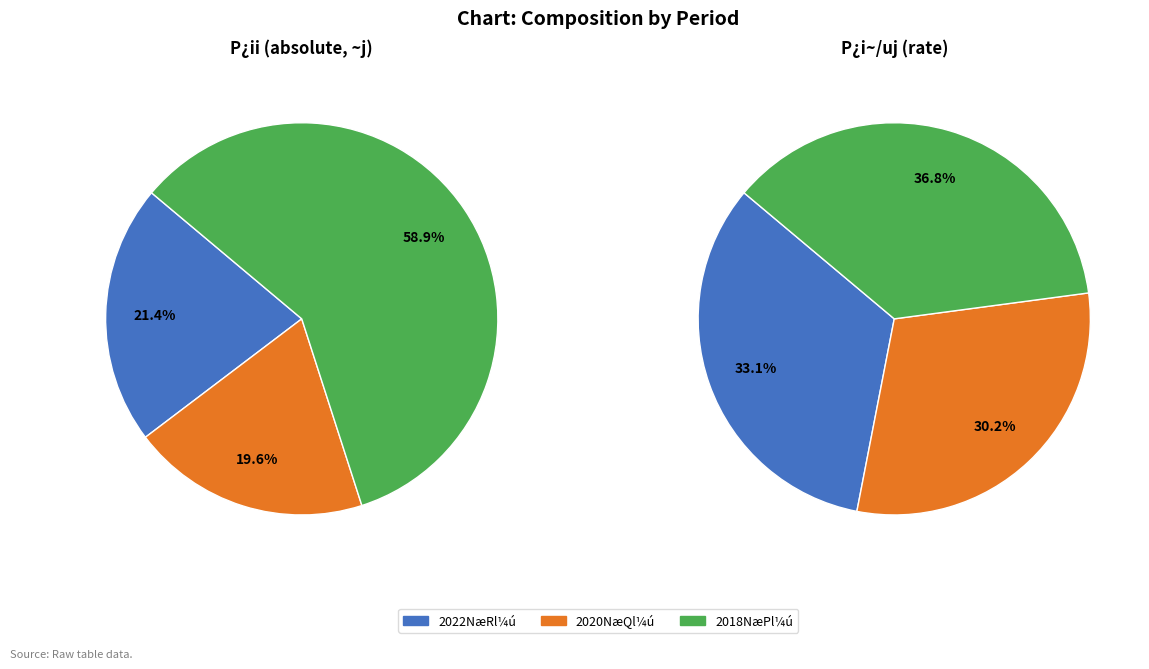

Is there any slice that represents more than half of the pie?

Yes